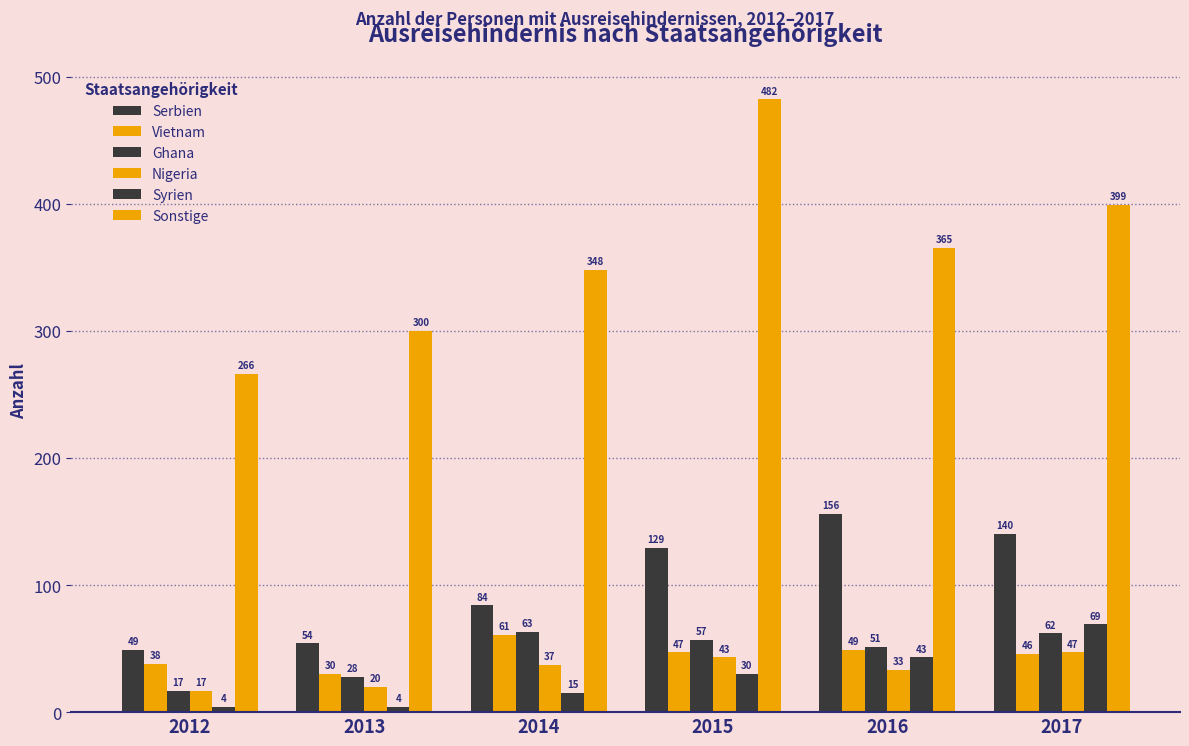

Is it true that Vietnam equals 30 at 2013?

True